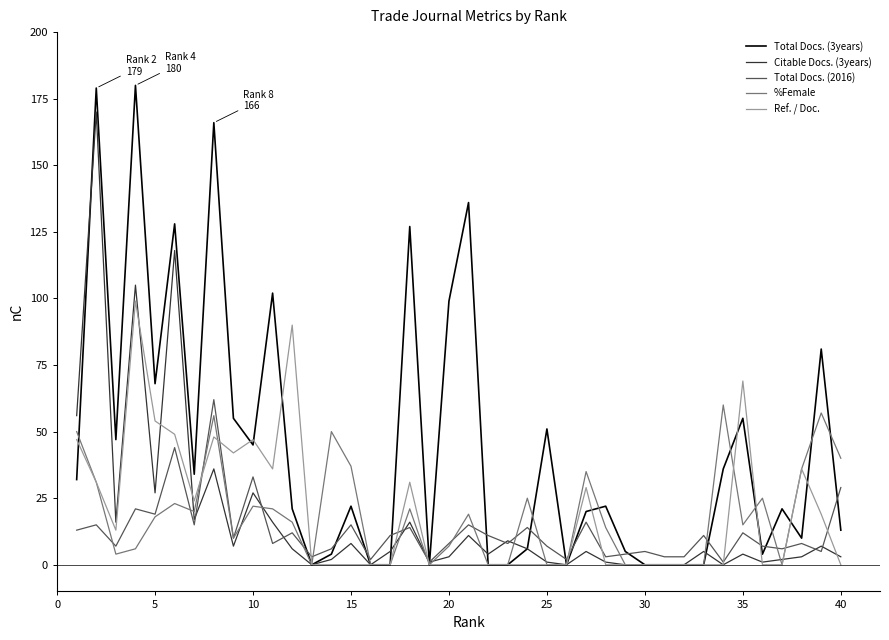

What is the difference between the maximum and minimum values in the Citable Docs. (3years) series?

170